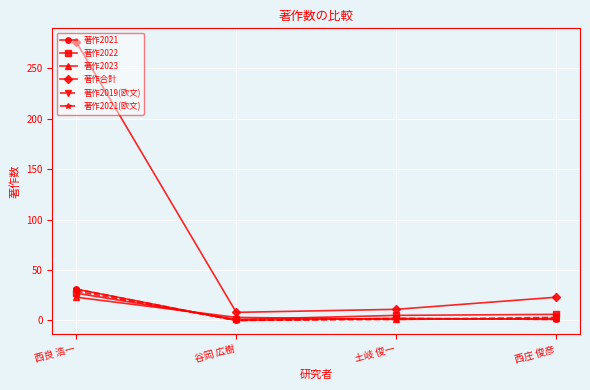

What is the total value across all series at 西庄 俊彦?

36